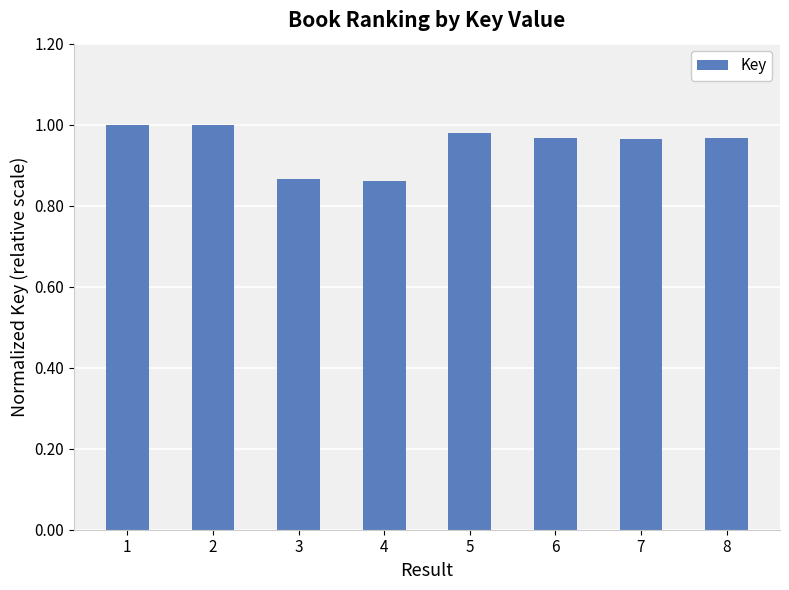

The value at 7 is 1.0. True or false?

True